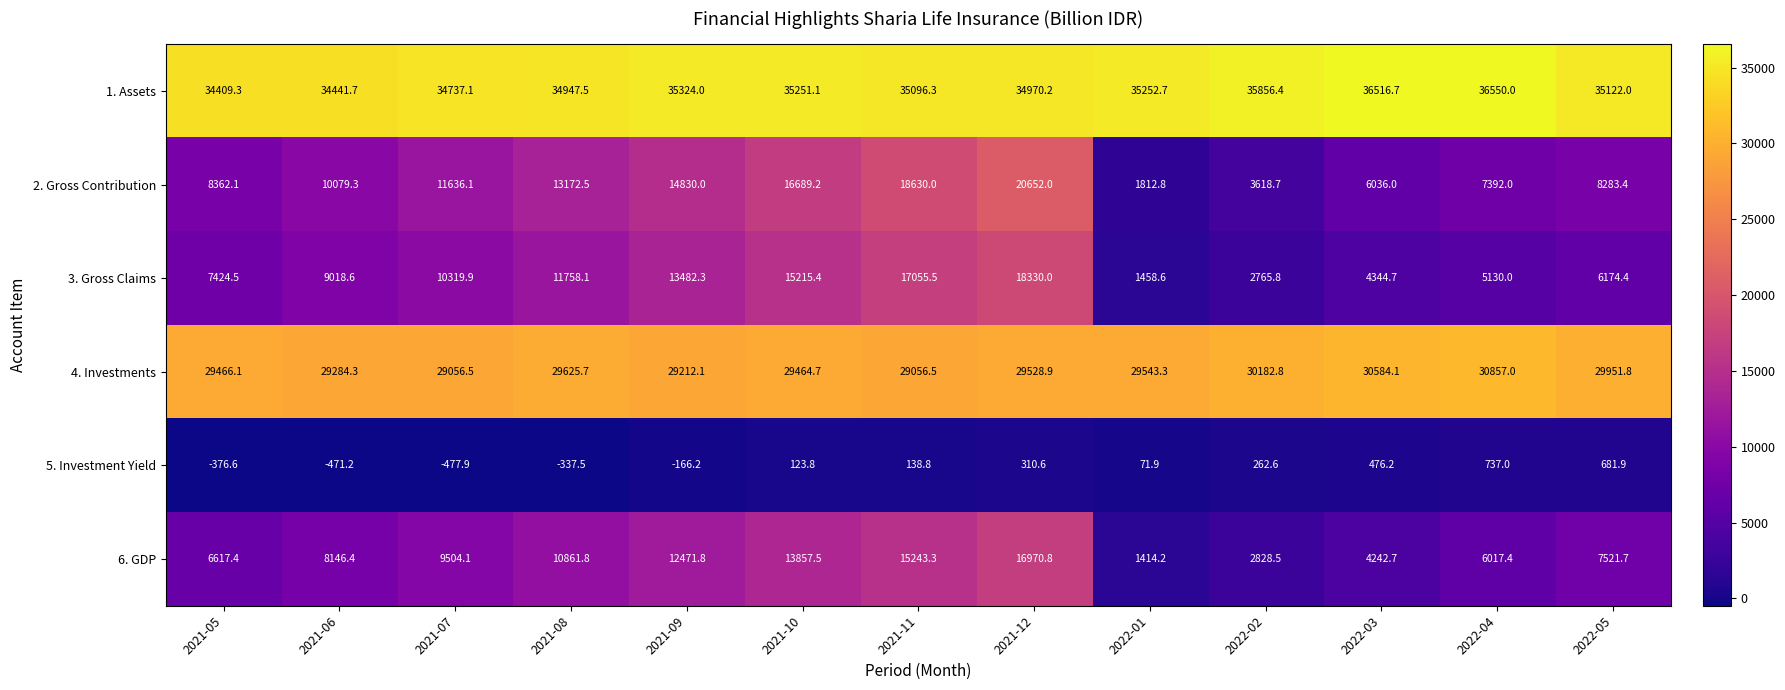

True or false: 5. Investment Yield has a value of 49.1 at 2022-01.

False